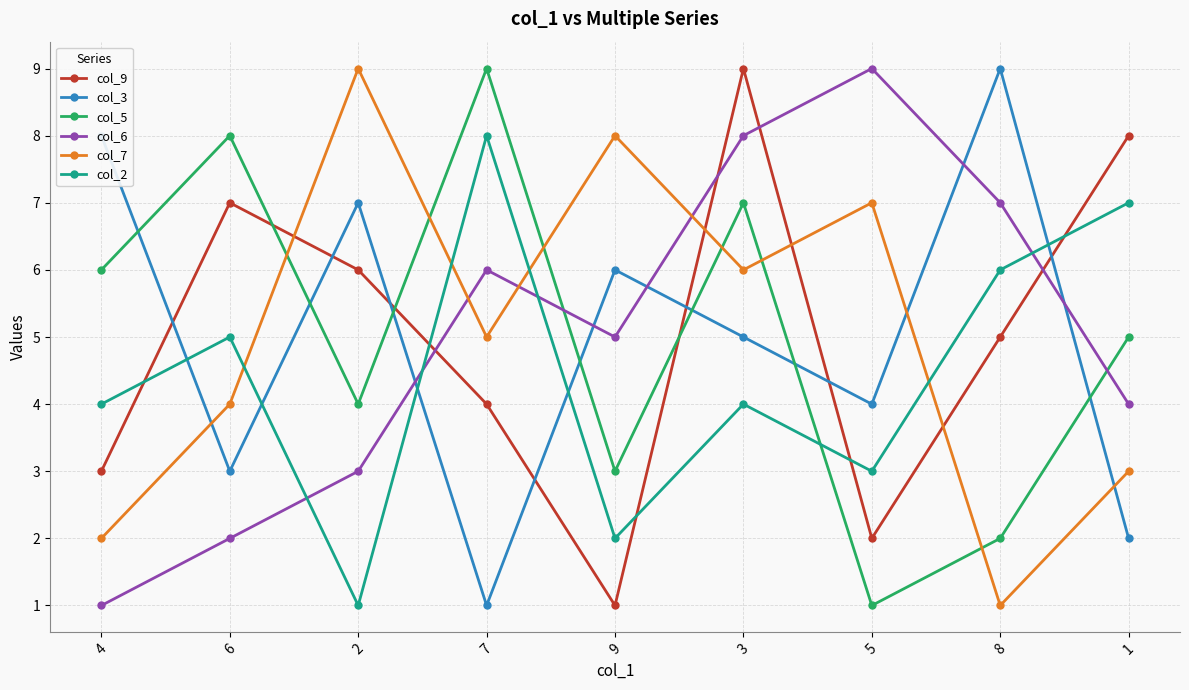

True or false: col_7 and col_6 intersect in this chart.

True